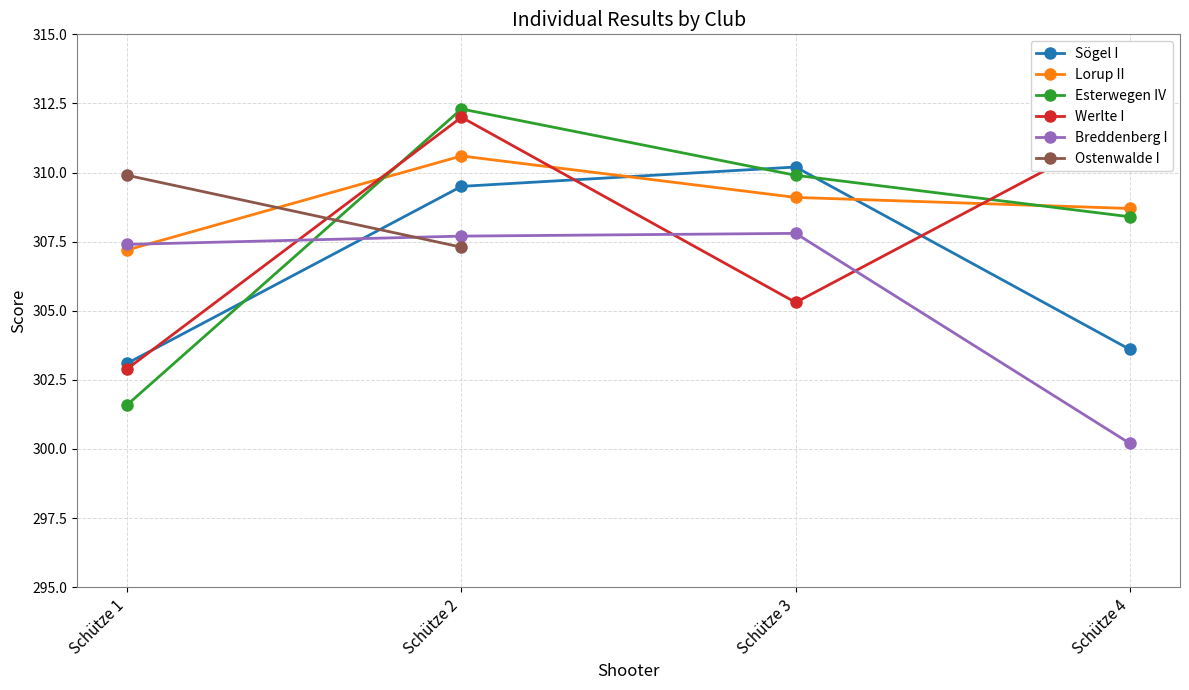

What is the value of the Breddenberg I point at the 3rd from the left?

307.8